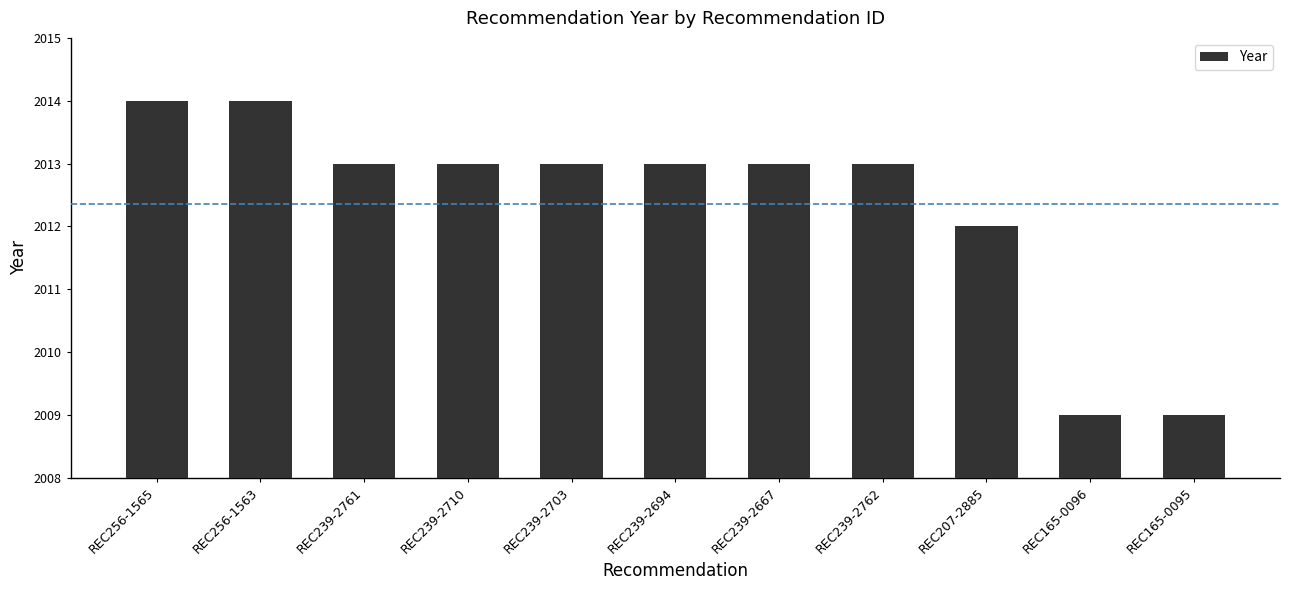

At which label is the value closest to 2011?

REC207-2885